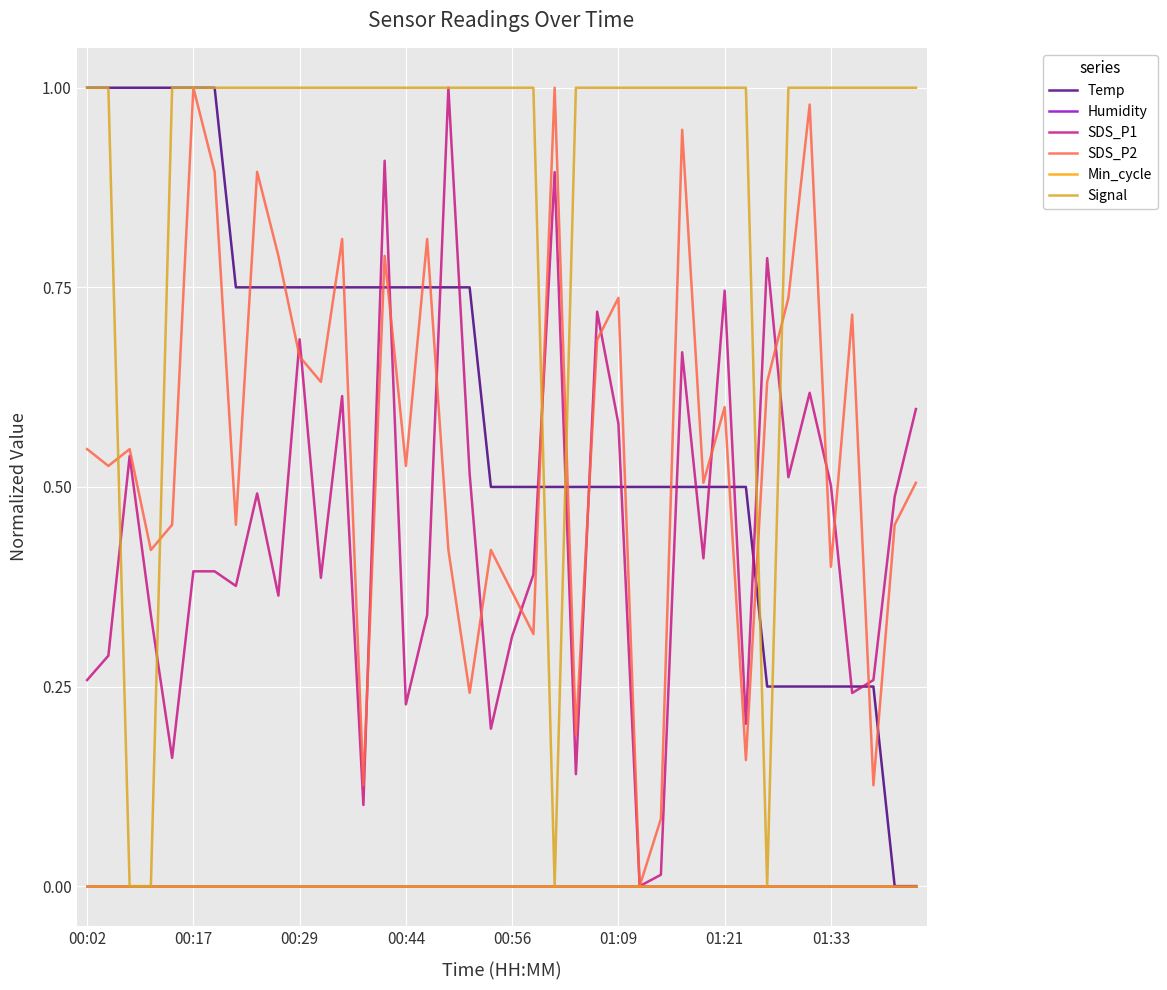

True or false: Min_cycle and Humidity intersect in this chart.

False